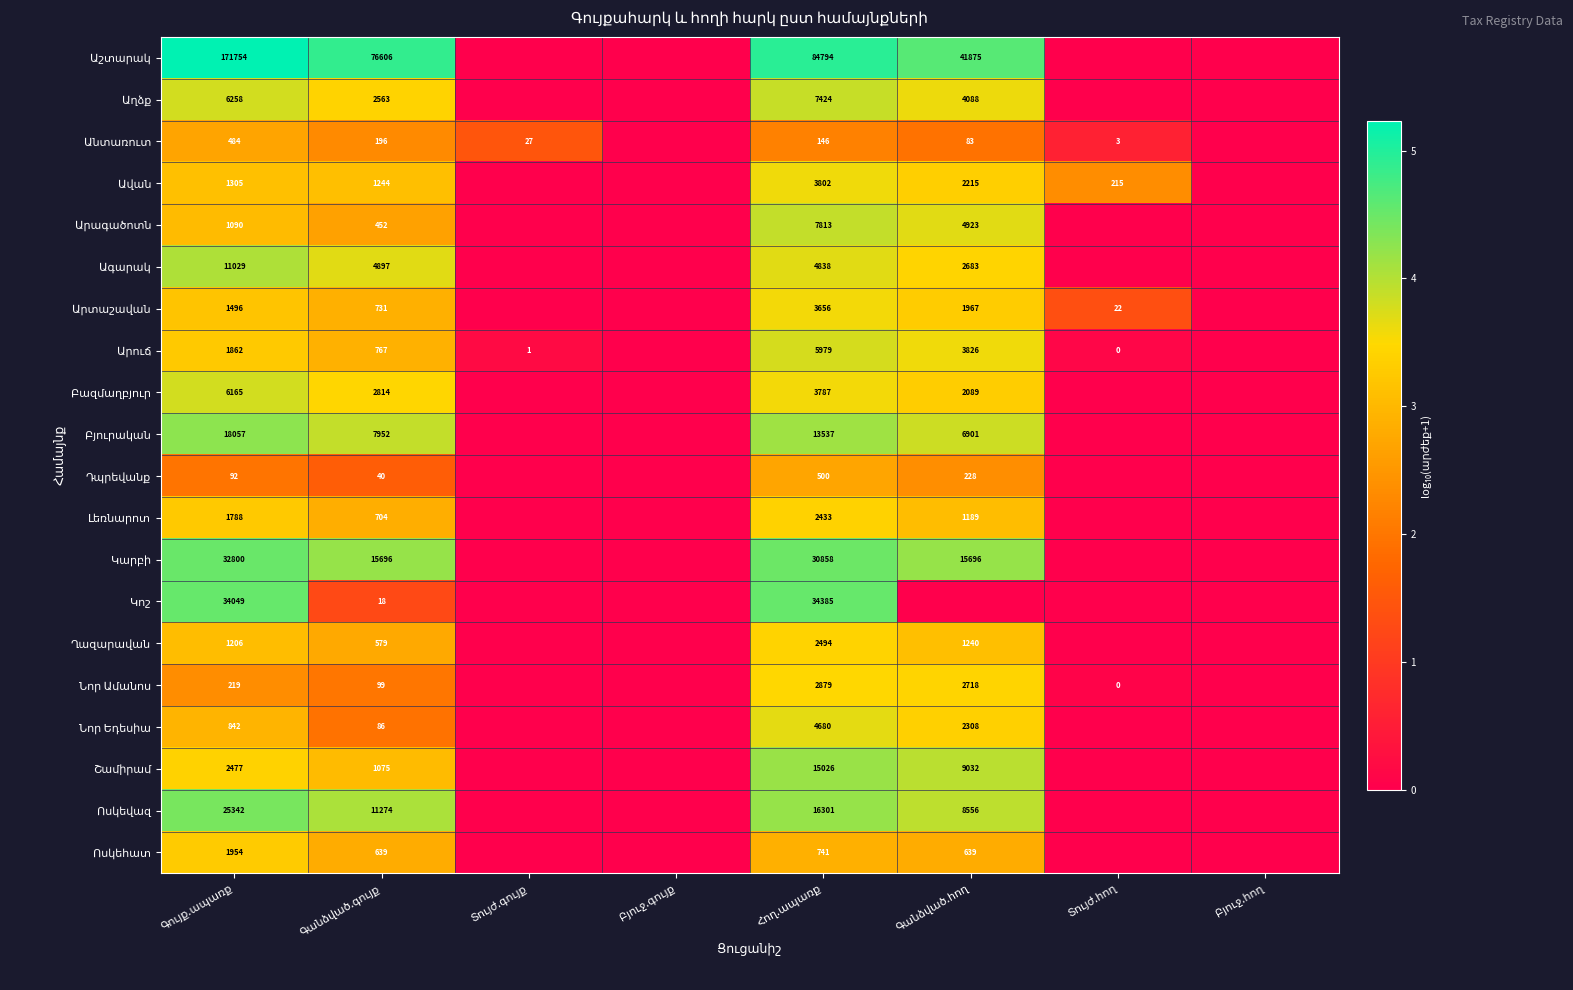

Is it true that Նոր Եդեսիա equals -2.4 at Բյուջ.հող?

False